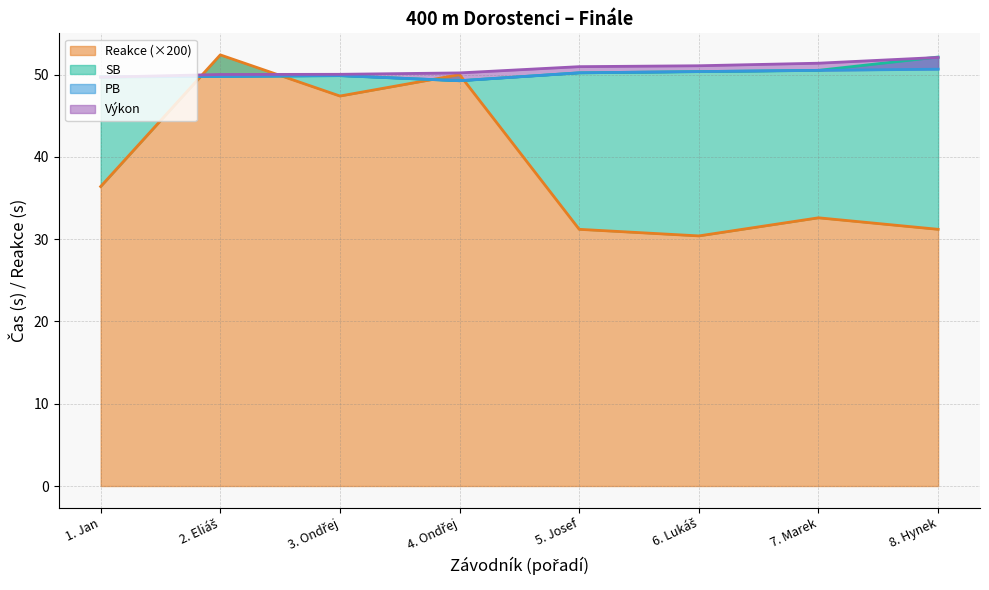

How many data points in Reakce are above 36?

4